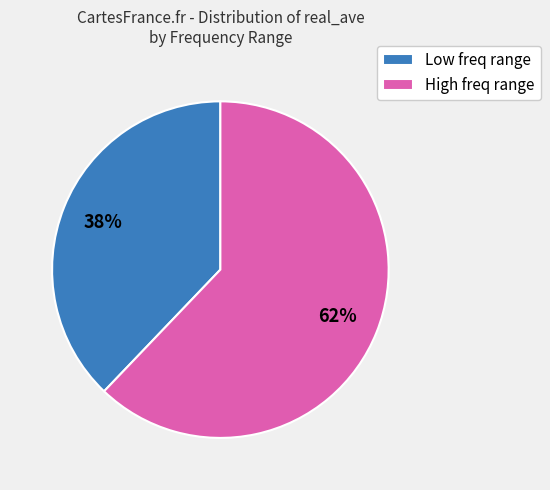

Do Low freq range and High freq range together represent more than half of the pie?

Yes